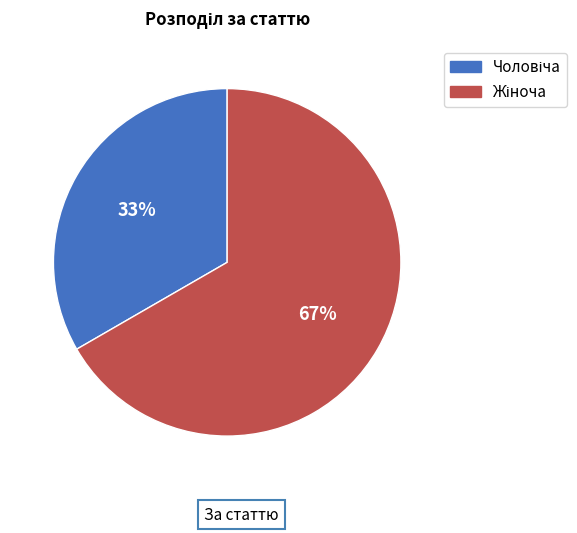

Is there any slice that represents more than half of the pie?

Yes